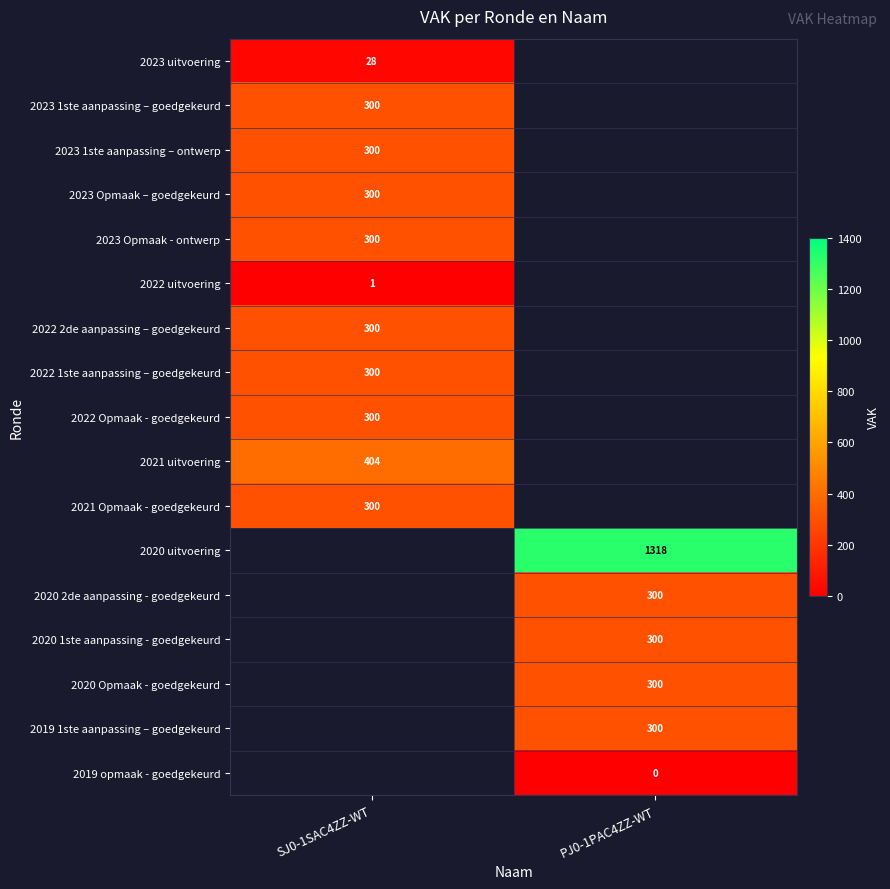

What is the maximum value shown in the chart?

1318.0